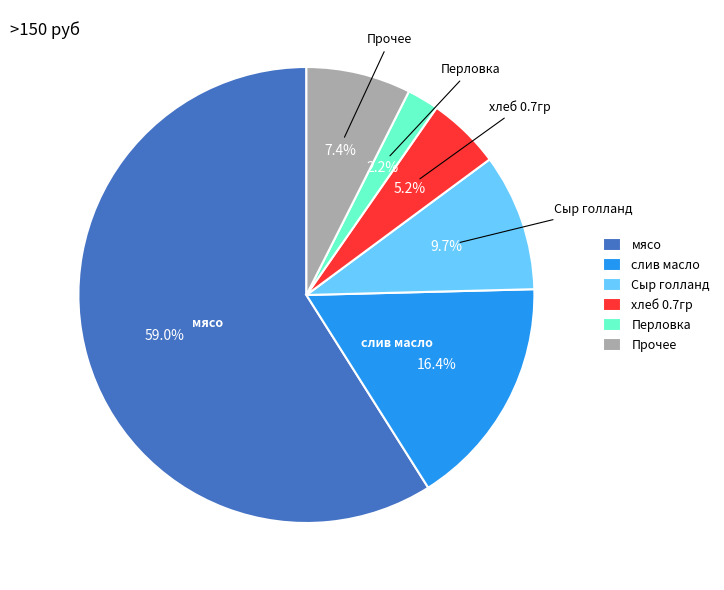

True or false: слив масло accounts for 27% of the total.

False